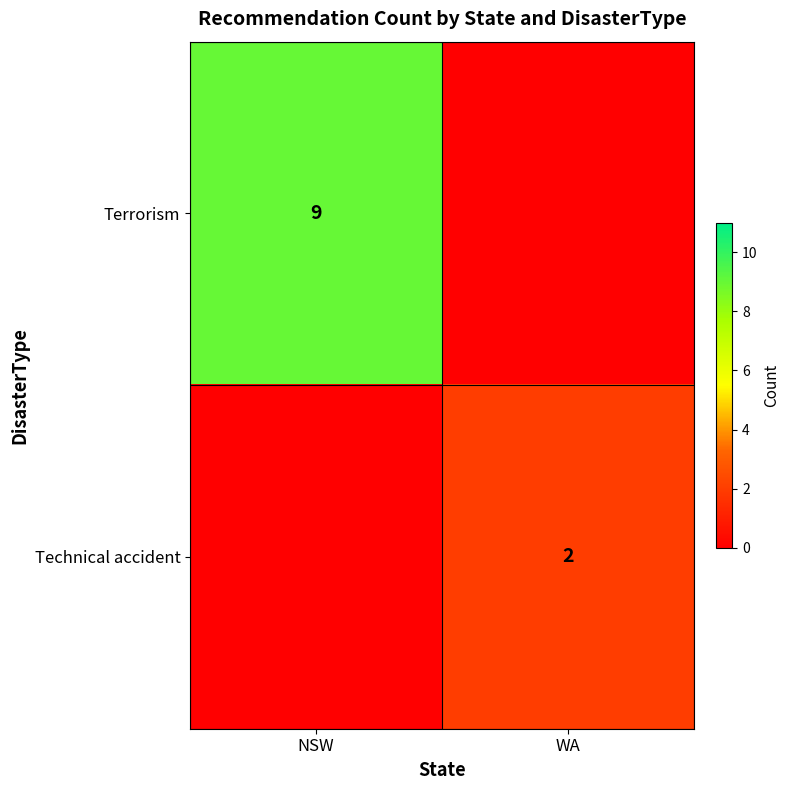

Is the value of Terrorism at NSW greater than the value of Technical accident at WA?

Yes